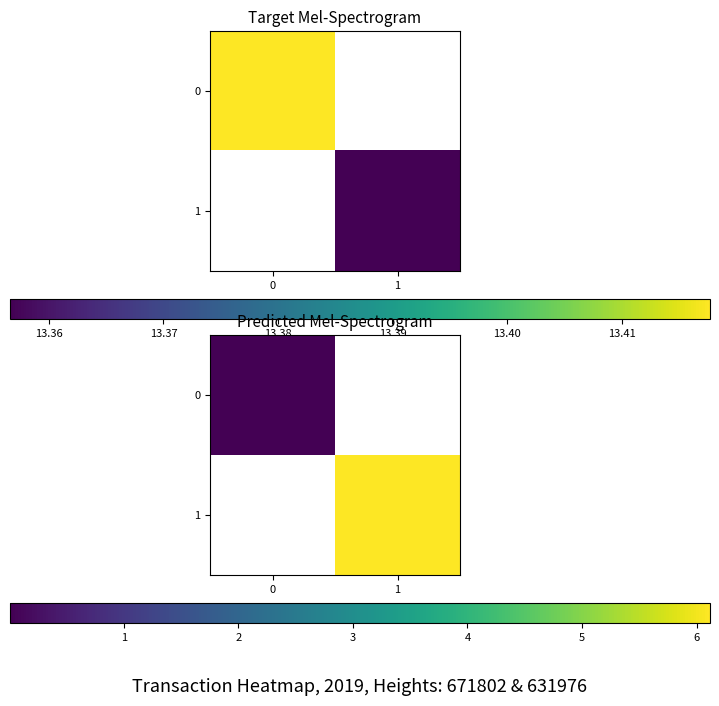

Is it true that 0 equals 0.0 at 0?

False